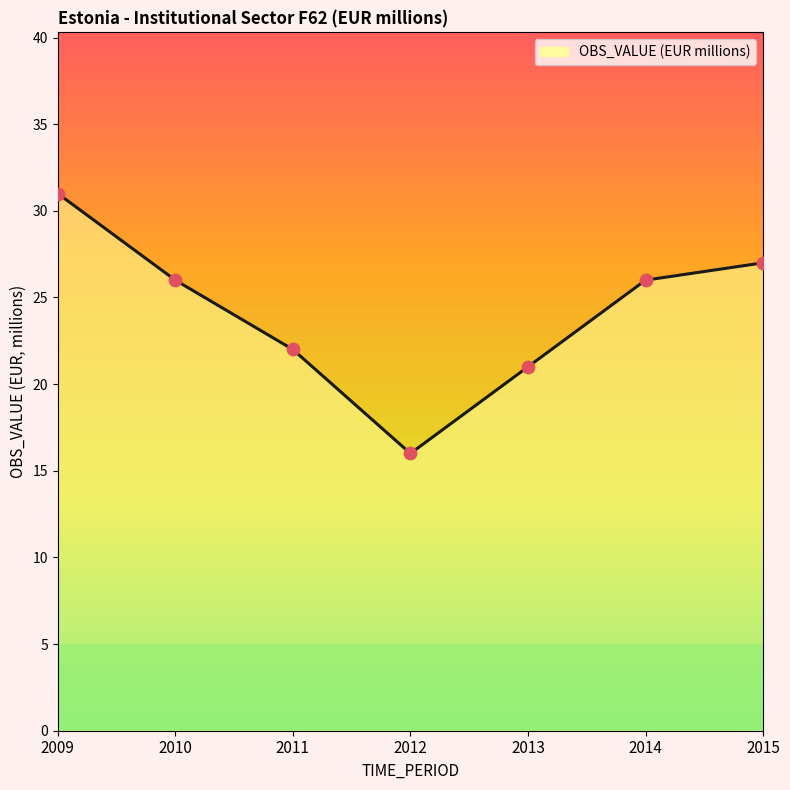

Approximately how many times larger is the value at 2010 compared to 2009?

0.8